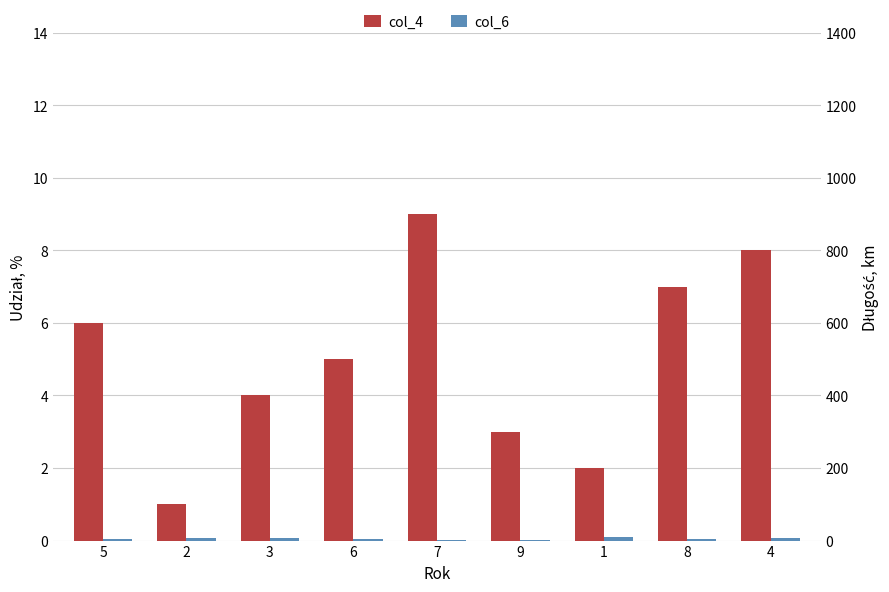

At which category is the sum across all series the highest?

4